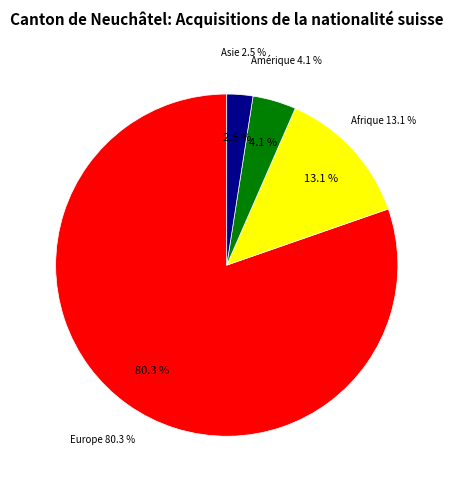

What is the total percentage of Provenance inconnue and Amérique?

4.1%